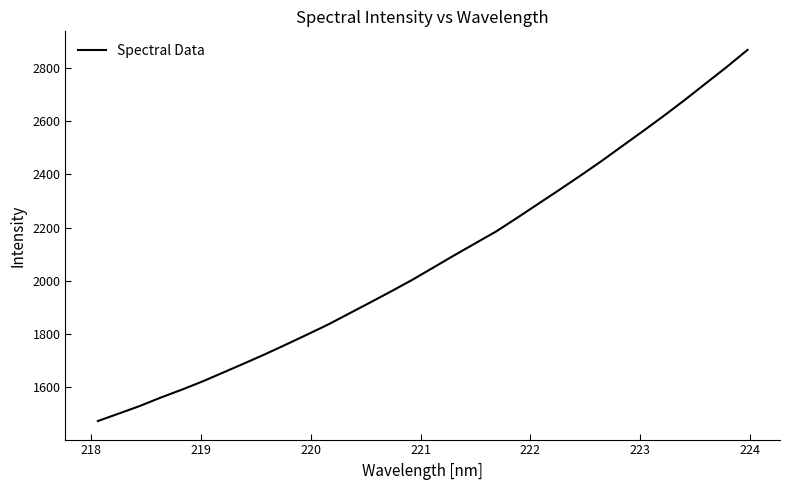

How many lines are shown in the chart?

1